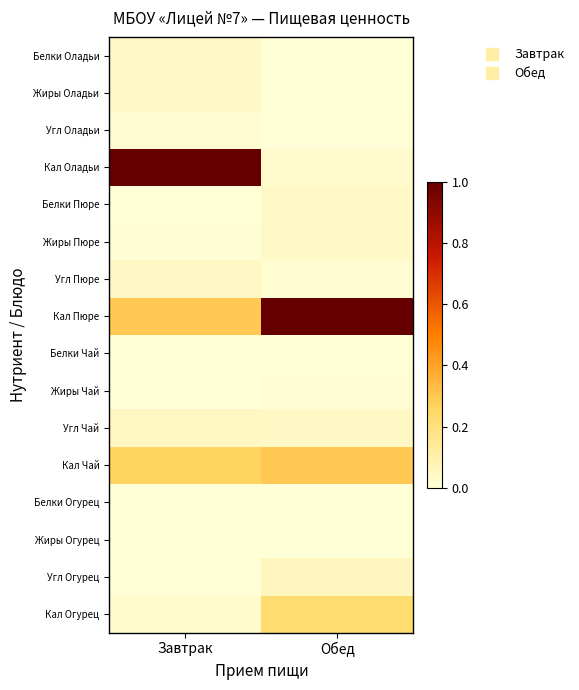

Reading right to left, list all the values displayed in this chart.

Белки Оладьи: Обед=0.0	Завтрак=0.0
Жиры Оладьи: Обед=0.0	Завтрак=0.0
Угл Оладьи: Обед=0.0	Завтрак=0.0
Кал Оладьи: Обед=0.0	Завтрак=1.0
Белки Пюре: Обед=0.0	Завтрак=0.0
Жиры Пюре: Обед=0.0	Завтрак=0.0
Угл Пюре: Обед=0.0	Завтрак=0.0
Кал Пюре: Обед=1.0	Завтрак=0.3
Белки Чай: Обед=0.0	Завтрак=0.0
Жиры Чай: Обед=0.0	Завтрак=0.0
Угл Чай: Обед=0.0	Завтрак=0.1
Кал Чай: Обед=0.3	Завтрак=0.3
Белки Огурец: Обед=0.0	Завтрак=0.0
Жиры Огурец: Обед=0.0	Завтрак=0.0
Угл Огурец: Обед=0.1	Завтрак=0.0
Кал Огурец: Обед=0.2	Завтрак=0.0